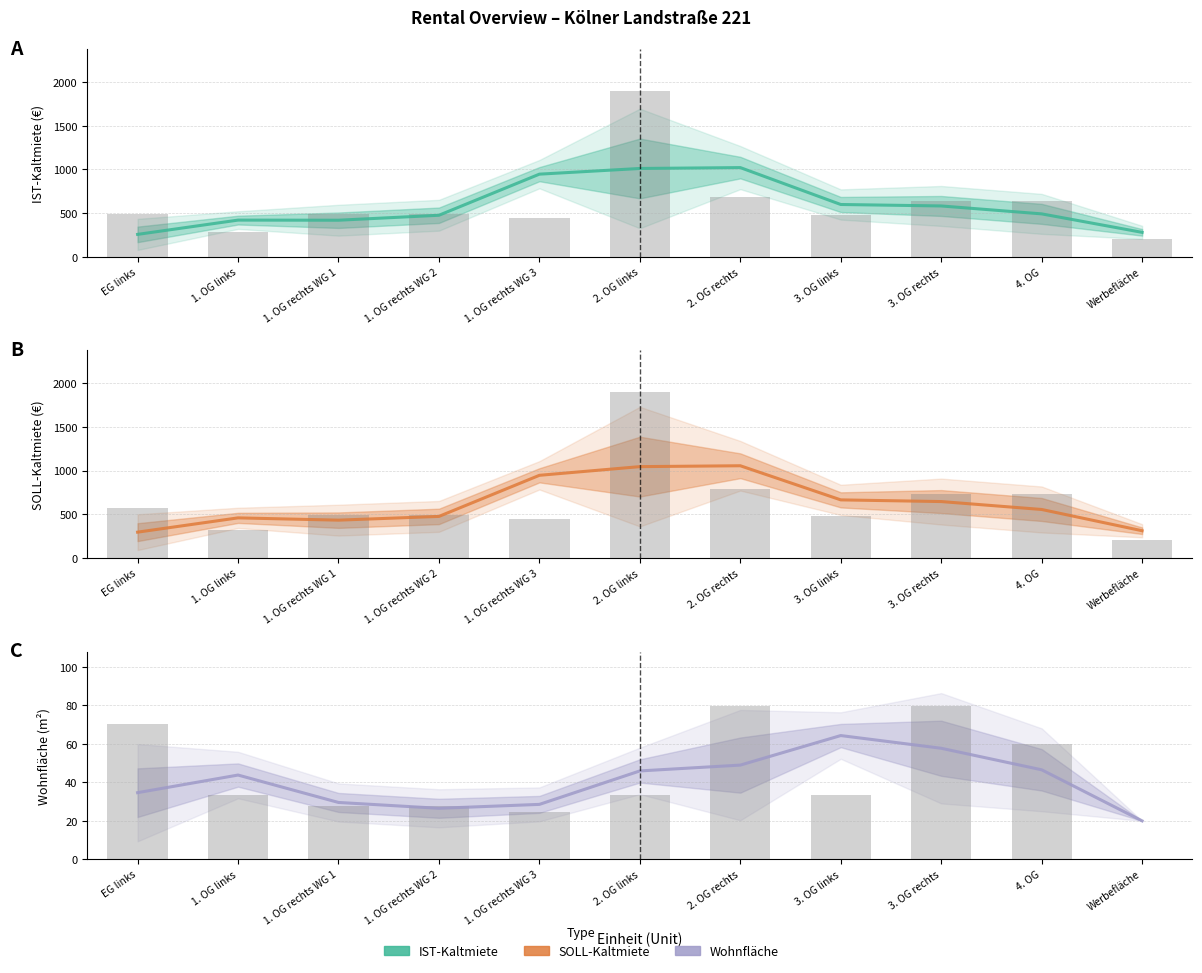

Rank the series at 1. OG links from highest to lowest value.

SOLL-Kaltmiete, IST-Kaltmiete, Wohnflaeche